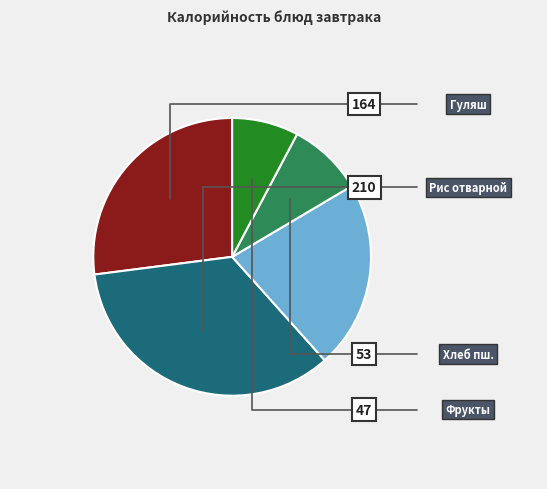

Is there any slice that represents more than half of the pie?

No